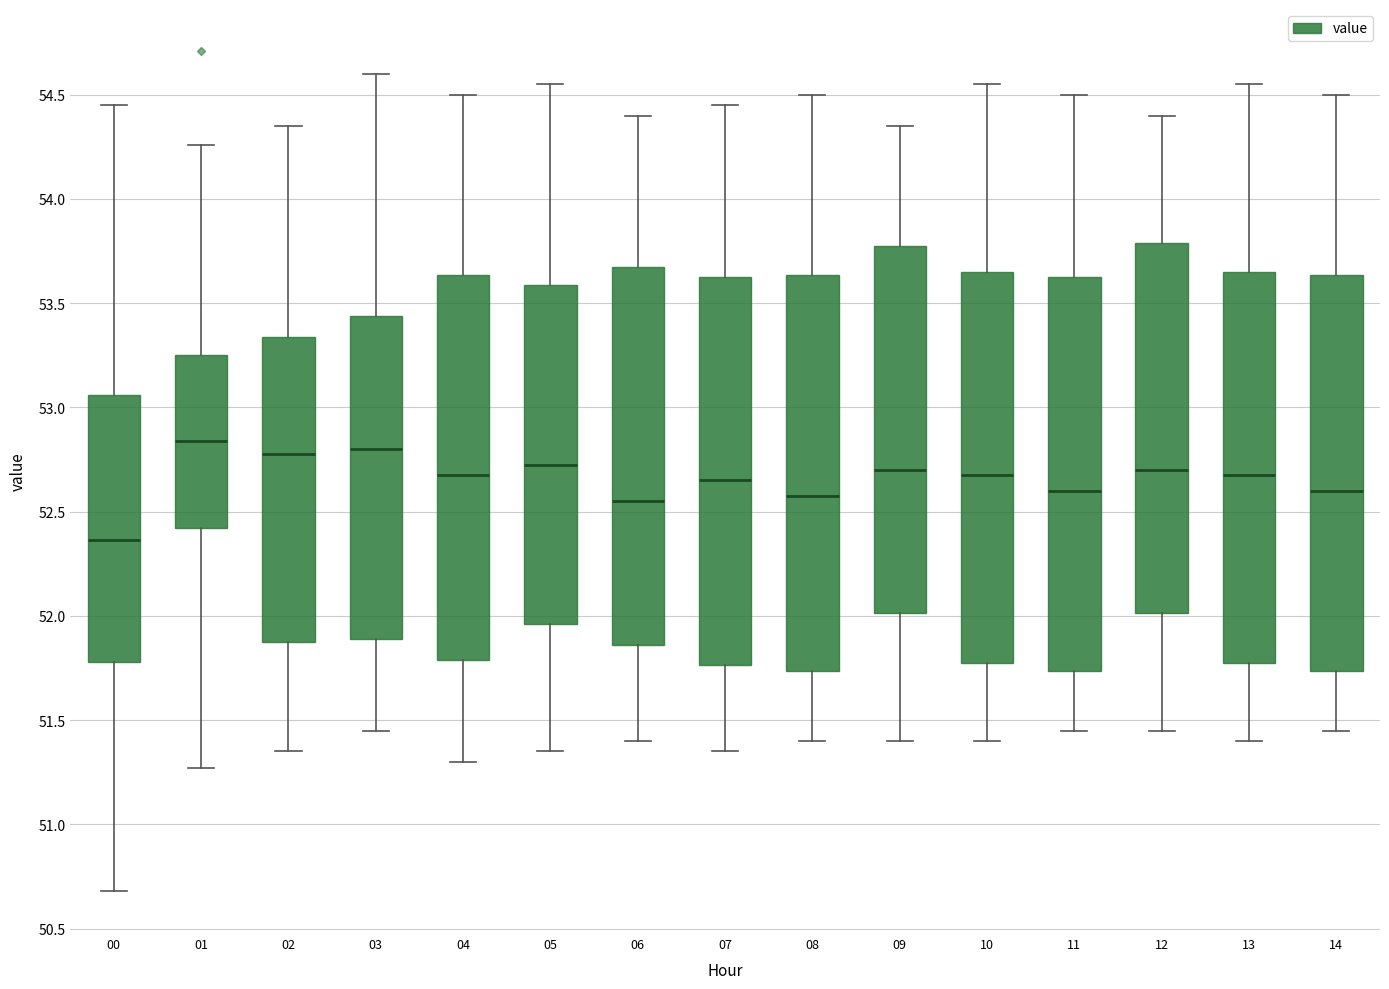

Reading left to right, transcribe this box plot: for each box, give where its median line is, the range the box spans, and where its two whiskers end, as read against the y-axis. The values are not printed on the chart, so give them approximately, as read against the axis.

00: median 52.35, box 51.80 to 53.05, whiskers 50.70 to 54.45
01: median 52.85, box 52.40 to 53.25, whiskers 51.25 to 54.25
02: median 52.80, box 51.90 to 53.35, whiskers 51.35 to 54.35
03: median 52.80, box 51.90 to 53.45, whiskers 51.45 to 54.60
04: median 52.70, box 51.80 to 53.65, whiskers 51.30 to 54.50
05: median 52.75, box 51.95 to 53.60, whiskers 51.35 to 54.55
06: median 52.55, box 51.85 to 53.70, whiskers 51.40 to 54.40
07: median 52.65, box 51.75 to 53.65, whiskers 51.35 to 54.45
08: median 52.60, box 51.75 to 53.65, whiskers 51.40 to 54.50
09: median 52.70, box 52.00 to 53.80, whiskers 51.40 to 54.35
10: median 52.70, box 51.80 to 53.65, whiskers 51.40 to 54.55
11: median 52.60, box 51.75 to 53.65, whiskers 51.45 to 54.50
12: median 52.70, box 52.00 to 53.80, whiskers 51.45 to 54.40
13: median 52.70, box 51.80 to 53.65, whiskers 51.40 to 54.55
14: median 52.60, box 51.75 to 53.65, whiskers 51.45 to 54.50